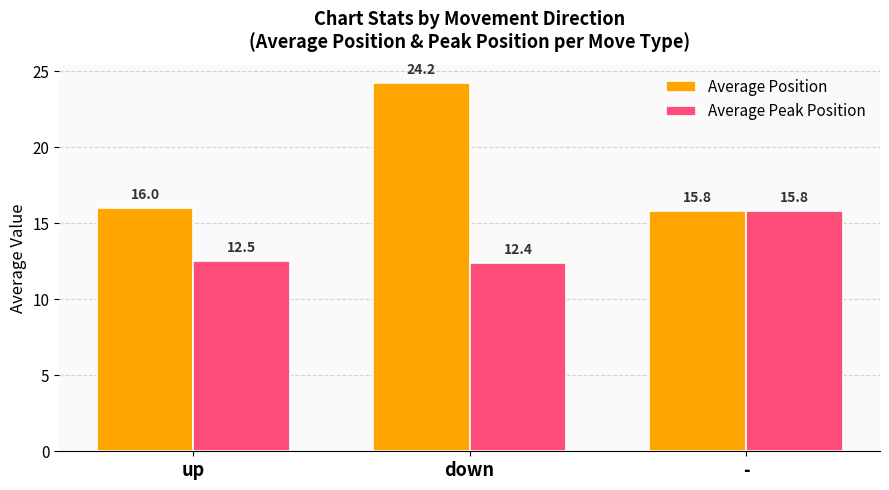

At which category is the sum across all series the highest?

down